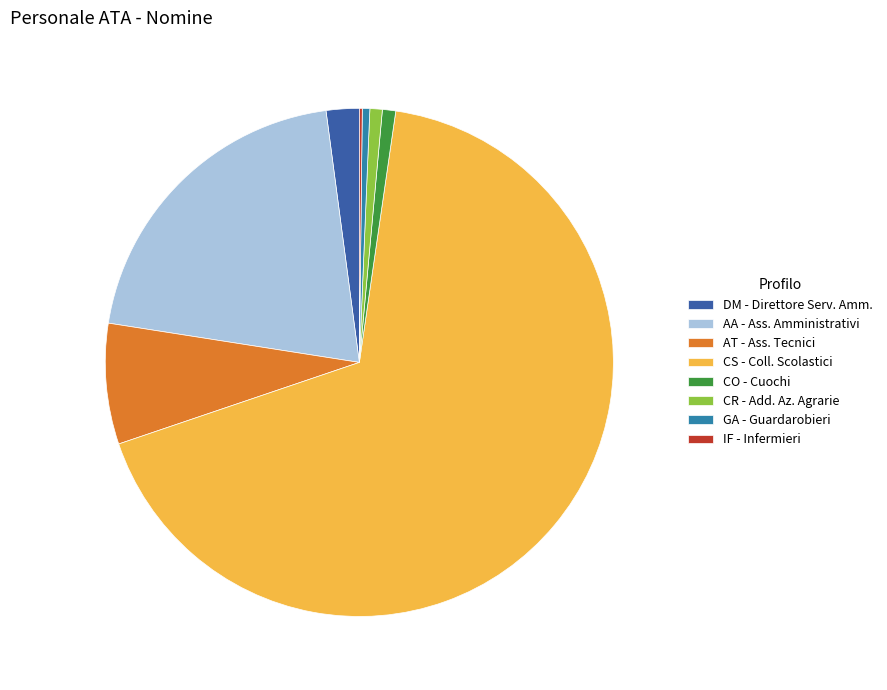

What is the largest slice in the pie chart?

CS - Coll. Scolastici